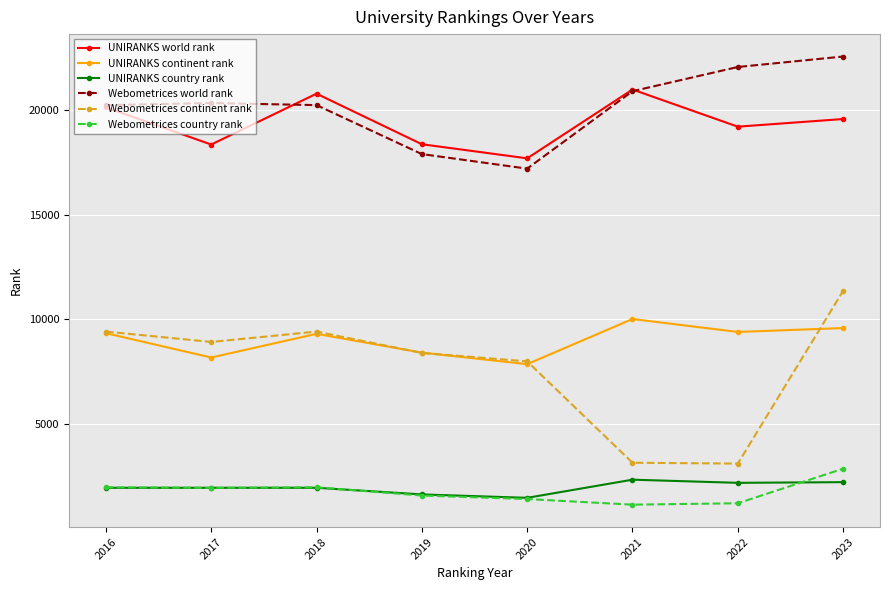

List the series in order of their peak value, highest first.

Webometrices world rank, UNIRANKS world rank, Webometrices continent rank, UNIRANKS continent rank, Webometrices country rank, UNIRANKS country rank